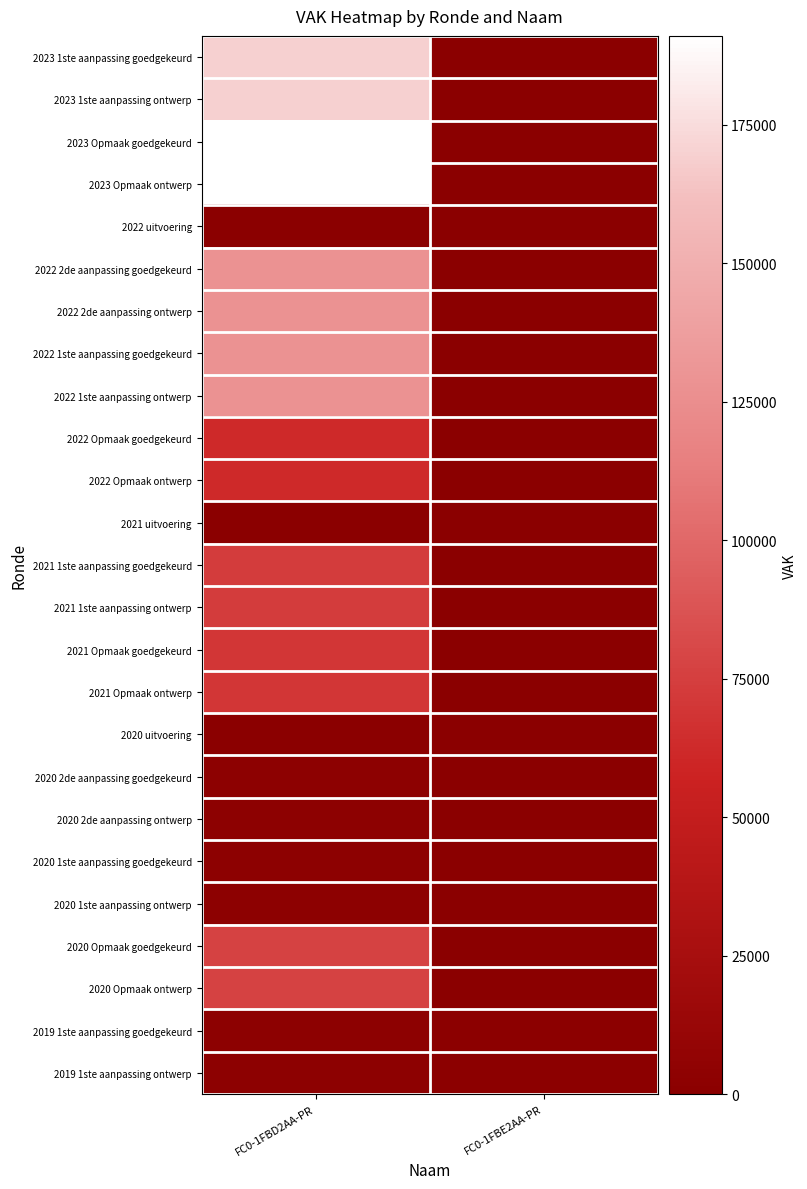

Reading left to right, transcribe all the data shown in this chart.

2023 1ste aanpassing goedgekeurd: FC0-1FBD2AA-PR=169825	FC0-1FBE2AA-PR=0
2023 1ste aanpassing ontwerp: FC0-1FBD2AA-PR=169825	FC0-1FBE2AA-PR=0
2023 Opmaak goedgekeurd: FC0-1FBD2AA-PR=191059	FC0-1FBE2AA-PR=0
2023 Opmaak ontwerp: FC0-1FBD2AA-PR=191059	FC0-1FBE2AA-PR=0
2022 uitvoering: FC0-1FBD2AA-PR=0	FC0-1FBE2AA-PR=0
2022 2de aanpassing goedgekeurd: FC0-1FBD2AA-PR=127909	FC0-1FBE2AA-PR=0
2022 2de aanpassing ontwerp: FC0-1FBD2AA-PR=127909	FC0-1FBE2AA-PR=0
2022 1ste aanpassing goedgekeurd: FC0-1FBD2AA-PR=127909	FC0-1FBE2AA-PR=0
2022 1ste aanpassing ontwerp: FC0-1FBD2AA-PR=127909	FC0-1FBE2AA-PR=0
2022 Opmaak goedgekeurd: FC0-1FBD2AA-PR=62000	FC0-1FBE2AA-PR=0
2022 Opmaak ontwerp: FC0-1FBD2AA-PR=62000	FC0-1FBE2AA-PR=0
2021 uitvoering: FC0-1FBD2AA-PR=0	FC0-1FBE2AA-PR=0
2021 1ste aanpassing goedgekeurd: FC0-1FBD2AA-PR=73277	FC0-1FBE2AA-PR=0
2021 1ste aanpassing ontwerp: FC0-1FBD2AA-PR=73277	FC0-1FBE2AA-PR=0
2021 Opmaak goedgekeurd: FC0-1FBD2AA-PR=69937	FC0-1FBE2AA-PR=0
2021 Opmaak ontwerp: FC0-1FBD2AA-PR=69937	FC0-1FBE2AA-PR=0
2020 uitvoering: FC0-1FBD2AA-PR=0	FC0-1FBE2AA-PR=0
2020 2de aanpassing goedgekeurd: FC0-1FBD2AA-PR=2754	FC0-1FBE2AA-PR=0
2020 2de aanpassing ontwerp: FC0-1FBD2AA-PR=2754	FC0-1FBE2AA-PR=0
2020 1ste aanpassing goedgekeurd: FC0-1FBD2AA-PR=2754	FC0-1FBE2AA-PR=0
2020 1ste aanpassing ontwerp: FC0-1FBD2AA-PR=2754	FC0-1FBE2AA-PR=0
2020 Opmaak goedgekeurd: FC0-1FBD2AA-PR=77333	FC0-1FBE2AA-PR=0
2020 Opmaak ontwerp: FC0-1FBD2AA-PR=77333	FC0-1FBE2AA-PR=0
2019 1ste aanpassing goedgekeurd: FC0-1FBD2AA-PR=2308	FC0-1FBE2AA-PR=1608
2019 1ste aanpassing ontwerp: FC0-1FBD2AA-PR=2308	FC0-1FBE2AA-PR=1608